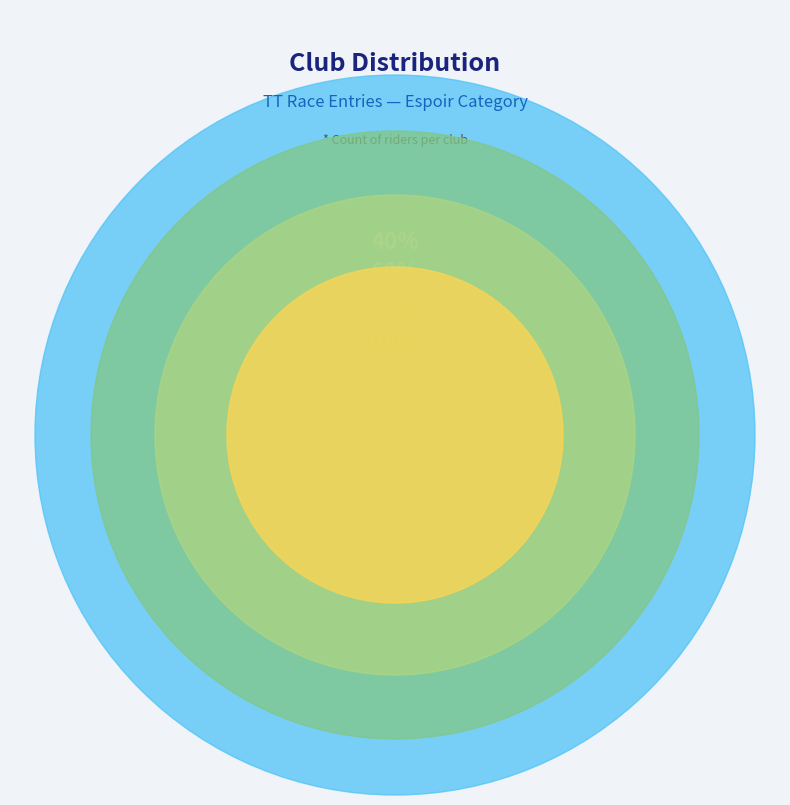

To the nearest percent, what is the combined percentage of Derby Mercury RC and Matlock CC?

60%